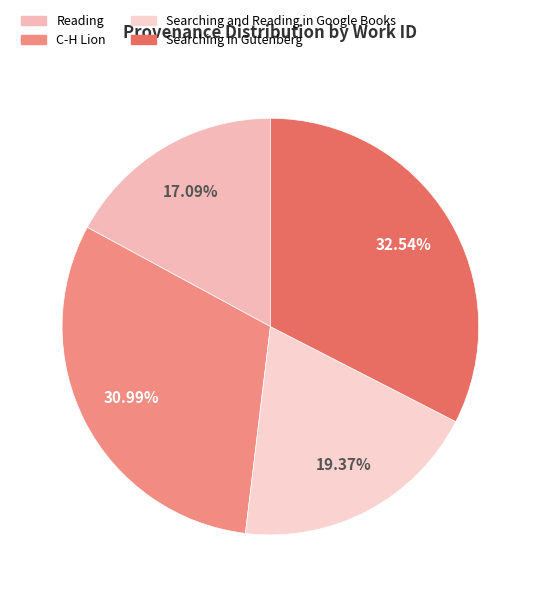

To the nearest percent, what is the average slice percentage?

25%